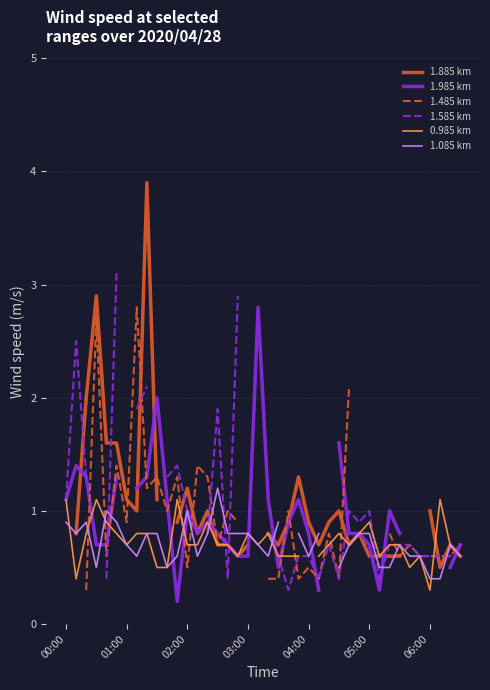

After their last crossing, which series has the higher values: 1.885 km or 1.585 km?

1.585 km